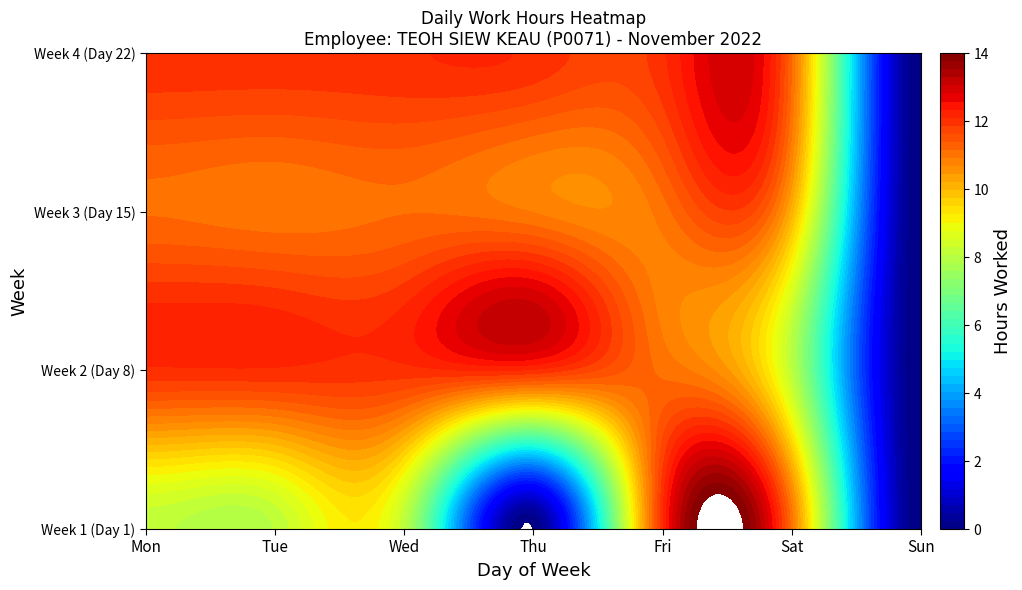

At which category does the chart reach its peak across all series?

Fri